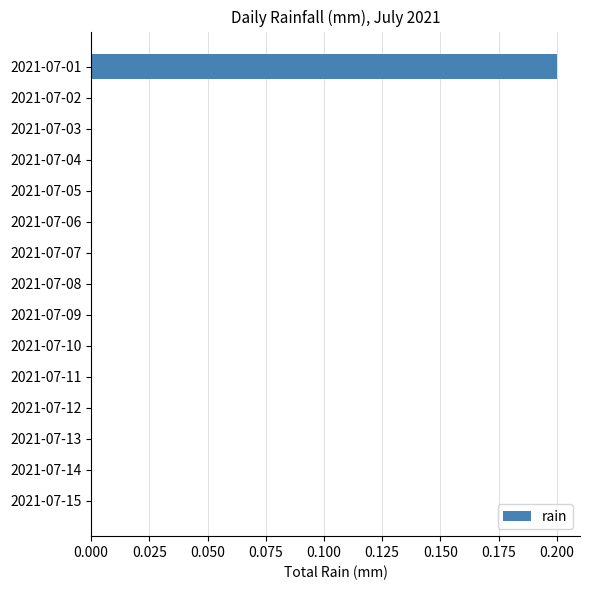

True or false: the data shows 0.0 at 2021-07-15.

True